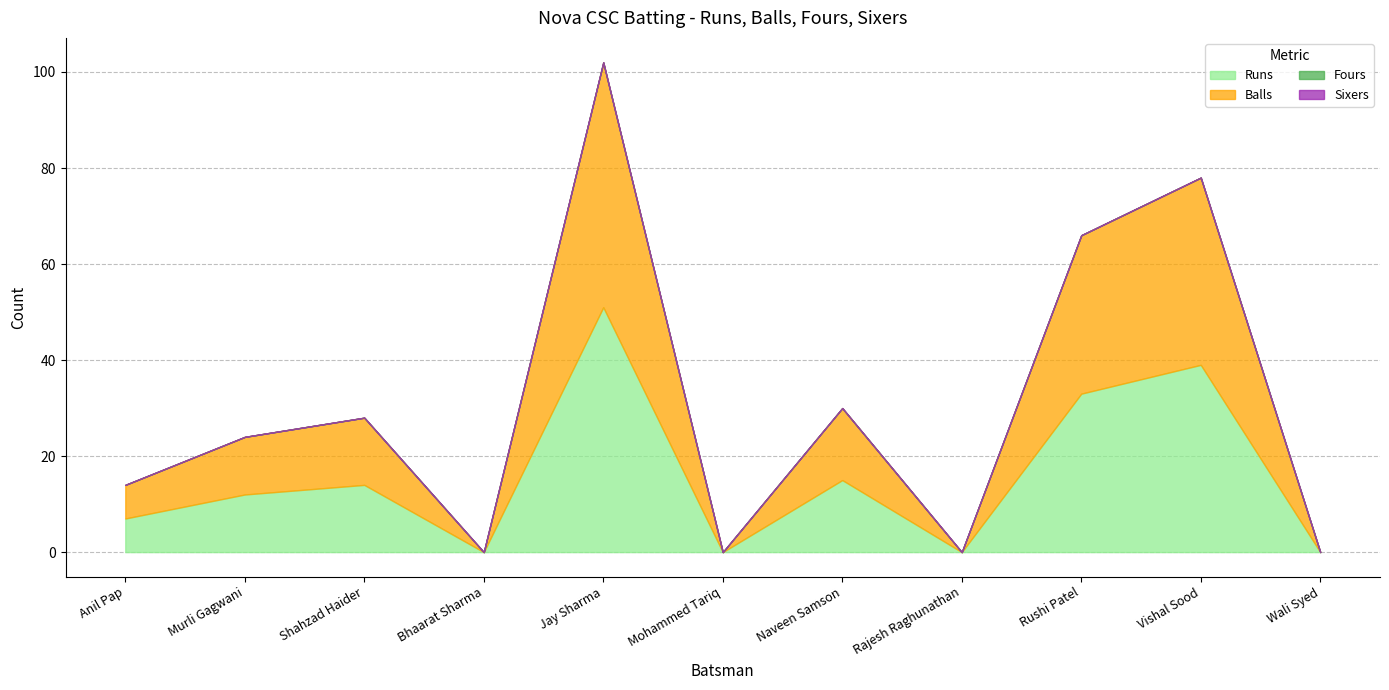

At how many categories does at least one series exceed 47?

1